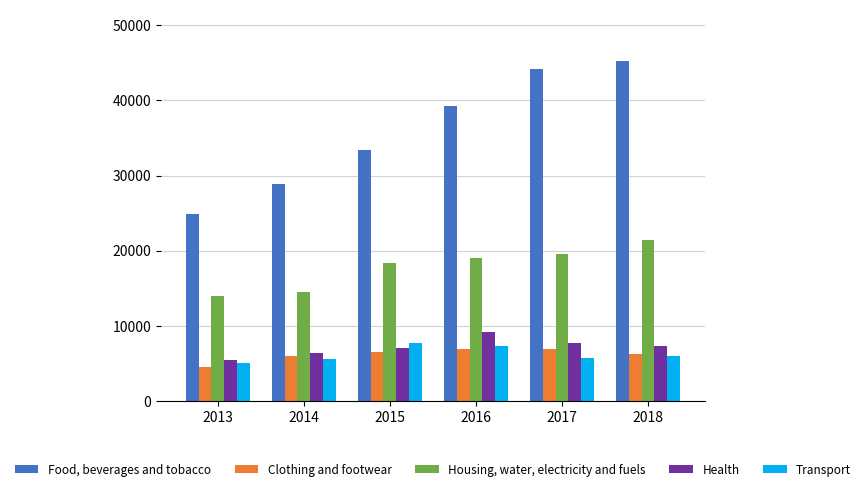

What is the lowest value of the Food, beverages and tobacco series?

24849.8